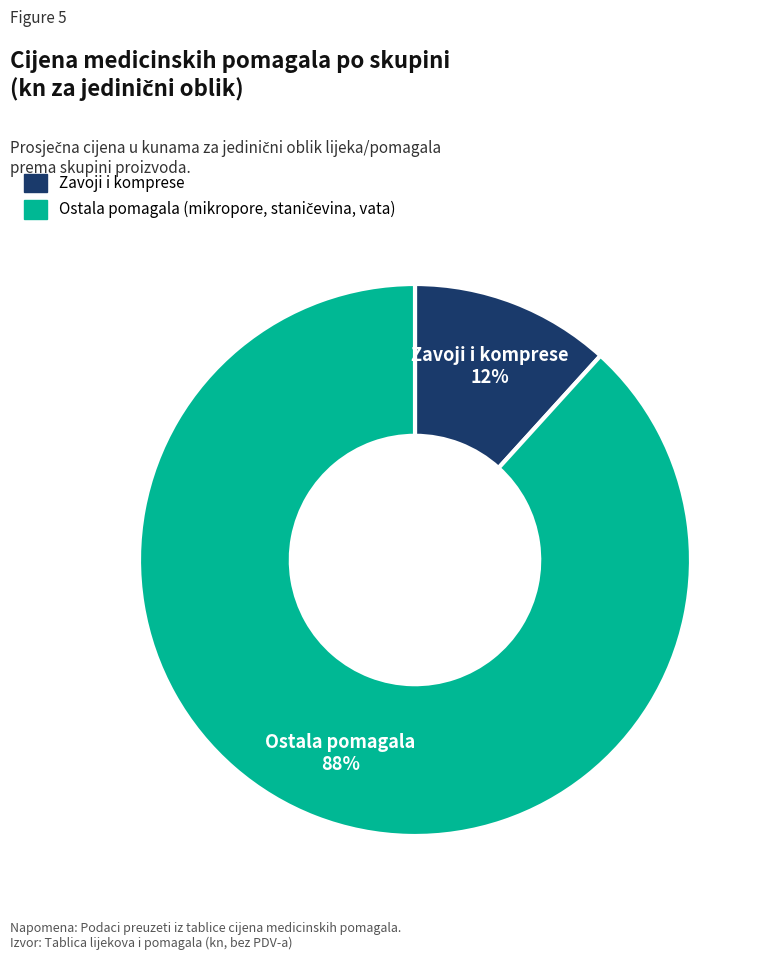

To the nearest percent, what is the average slice percentage?

50%